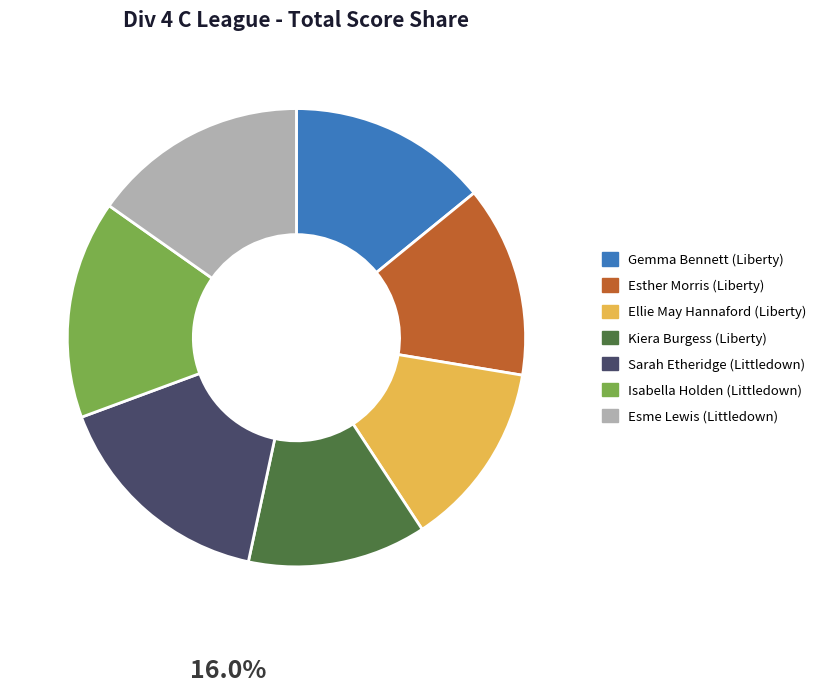

True or false: Gemma Bennett (Liberty) accounts for 14% of the total.

True